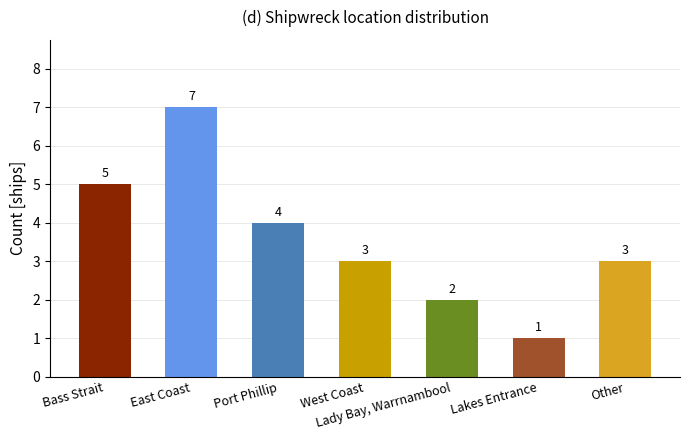

Is it true that the value at West Coast is 3?

True